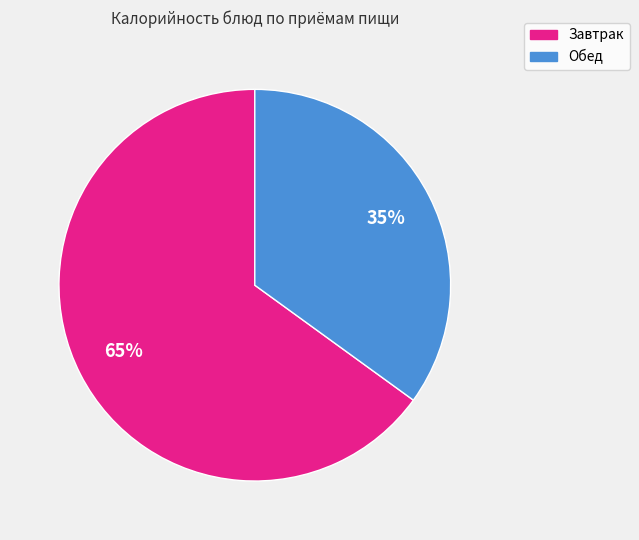

Count the number of slices in the pie.

2